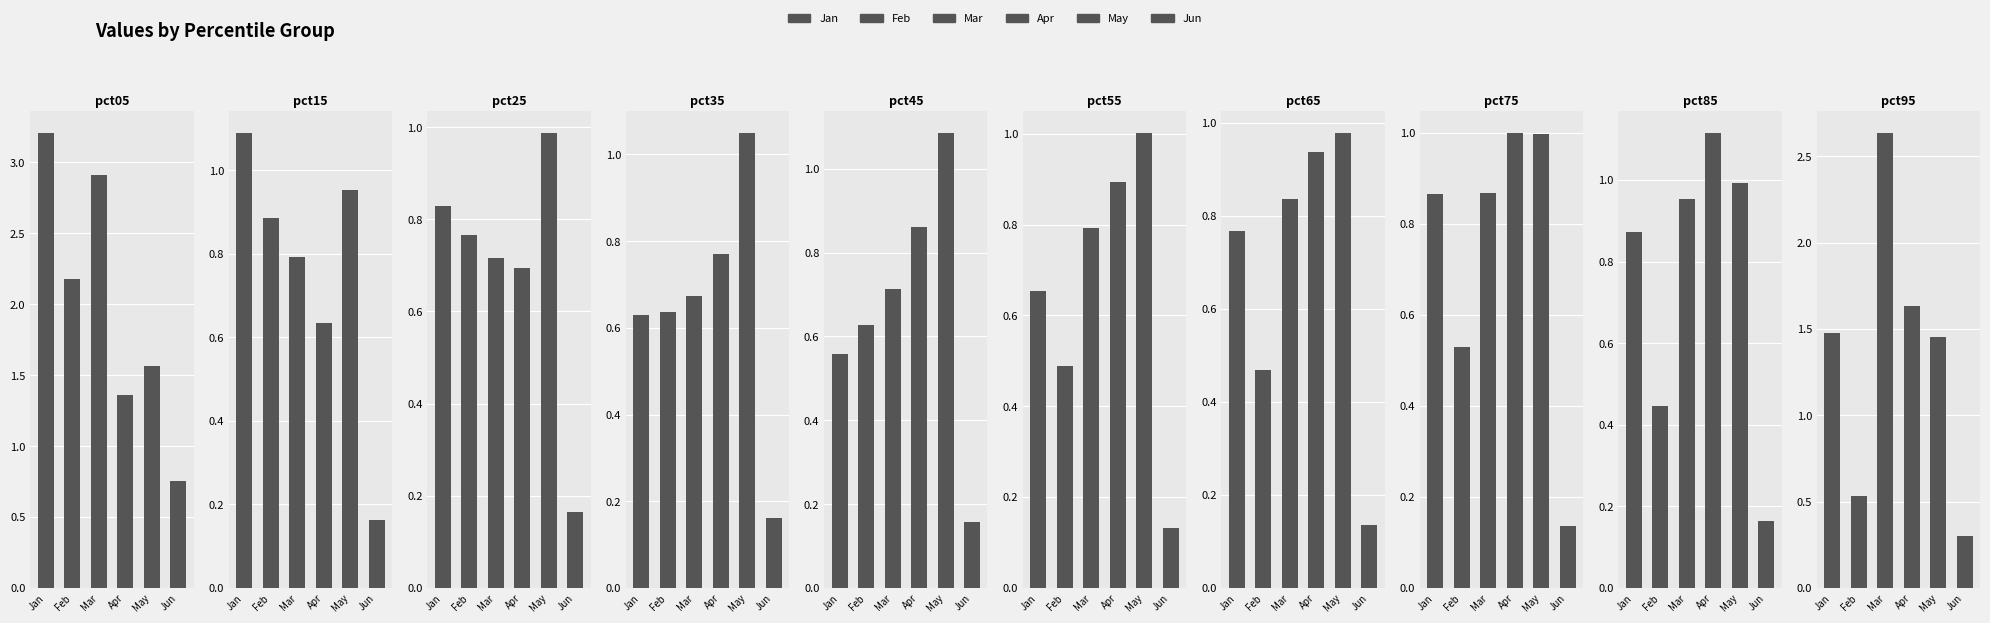

Does the chart contain stacked bars?

No